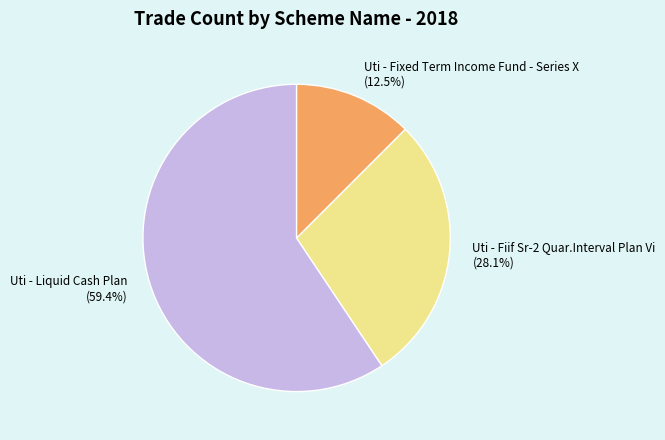

Rank the categories by value from lowest to highest.

Uti - Fixed Term Income Fund - Series X (12.5%), Uti - Fiif Sr-2 Quar.Interval Plan Vi (28.1%), Uti - Liquid Cash Plan (59.4%)